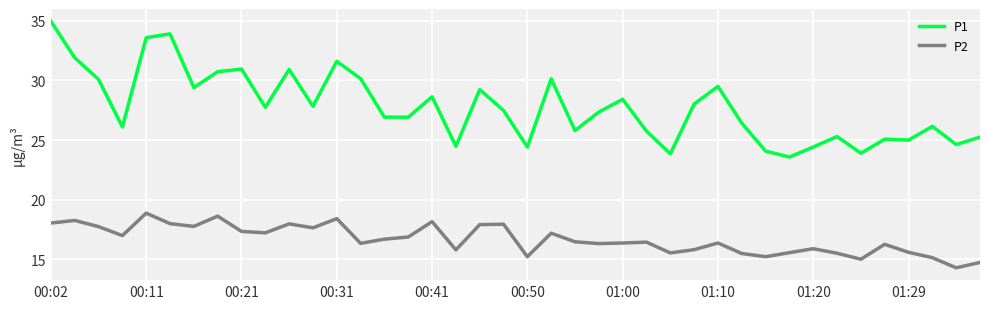

What is the lowest value of the P1 series?

23.6